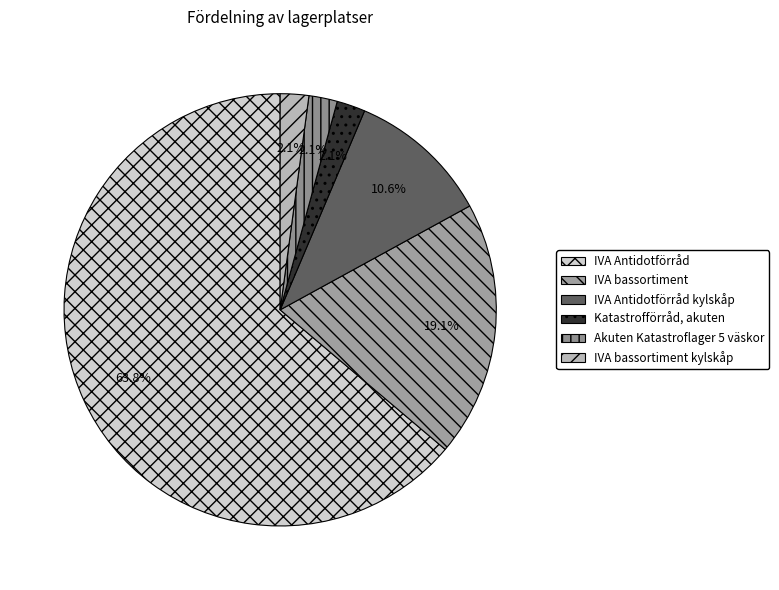

Which slice is the smallest?

Katastrofförråd, akuten